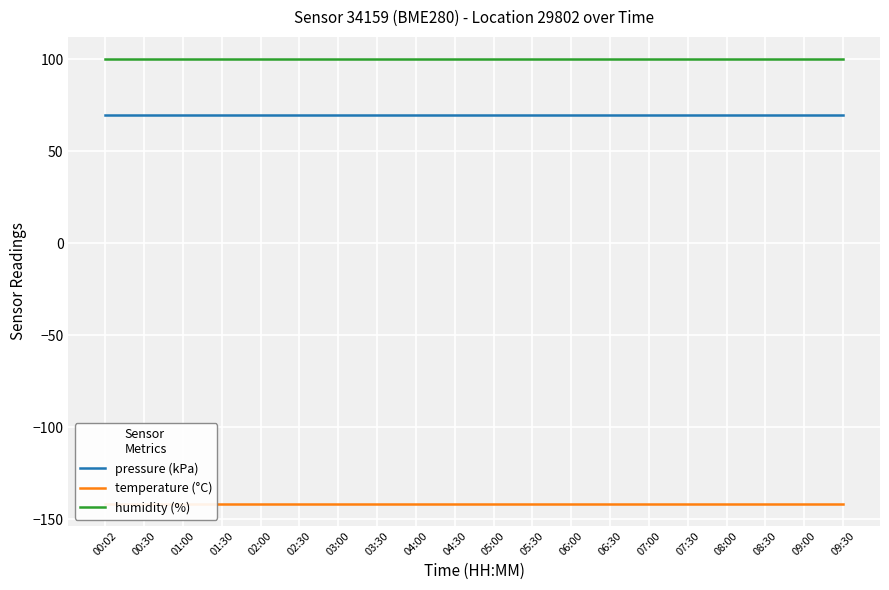

Reading left to right, list all the values displayed in this chart.

pressure (kPa): 00:02=69.8	00:30=69.8	01:00=69.8	01:30=69.8	02:00=69.8	02:30=69.8	03:00=69.8	03:30=69.8	04:00=69.8	04:30=69.8	05:00=69.8	05:30=69.8	06:00=69.8	06:30=69.8	07:00=69.8	07:30=69.8	08:00=69.8	08:30=69.8	09:00=69.8	09:30=69.8
temperature (°C): 00:02=-141.5	00:30=-141.5	01:00=-141.5	01:30=-141.5	02:00=-141.5	02:30=-141.5	03:00=-141.5	03:30=-141.5	04:00=-141.5	04:30=-141.5	05:00=-141.5	05:30=-141.5	06:00=-141.5	06:30=-141.5	07:00=-141.5	07:30=-141.5	08:00=-141.5	08:30=-141.5	09:00=-141.5	09:30=-141.5
humidity (%): 00:02=100.0	00:30=100.0	01:00=100.0	01:30=100.0	02:00=100.0	02:30=100.0	03:00=100.0	03:30=100.0	04:00=100.0	04:30=100.0	05:00=100.0	05:30=100.0	06:00=100.0	06:30=100.0	07:00=100.0	07:30=100.0	08:00=100.0	08:30=100.0	09:00=100.0	09:30=100.0